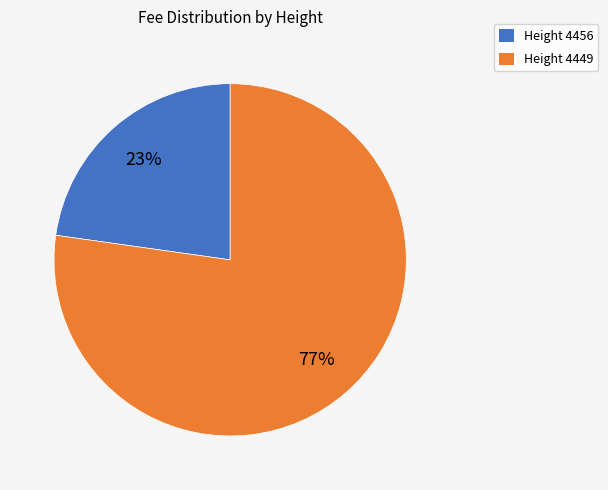

Count the number of slices in the pie.

2